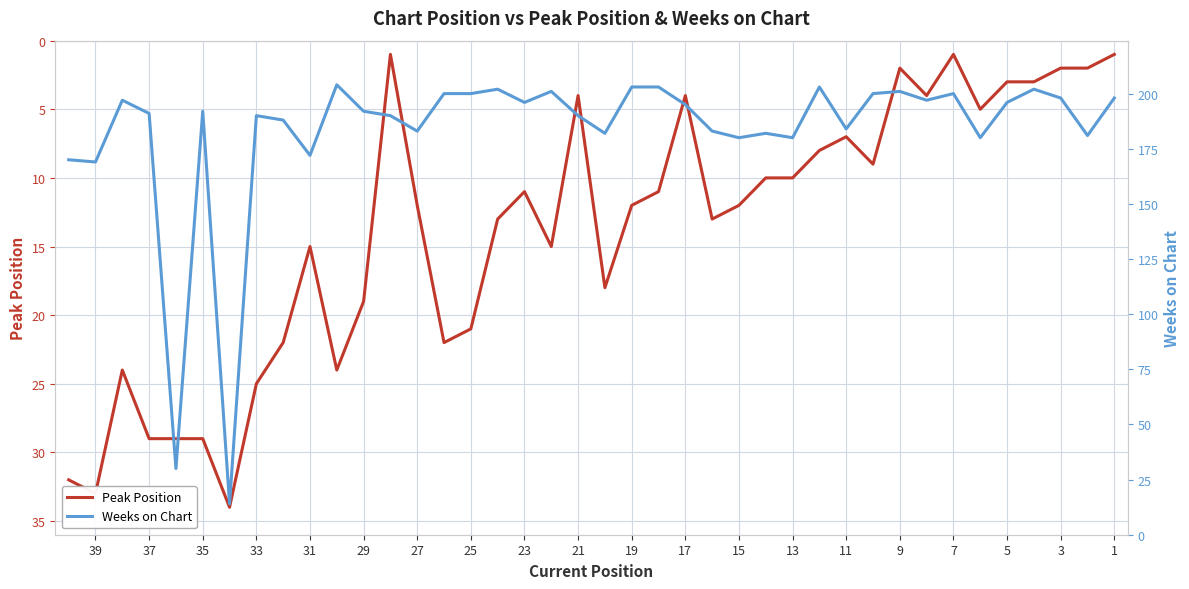

Is the value of Weeks on Chart at 7 greater than the value of Peak Position at 23?

Yes